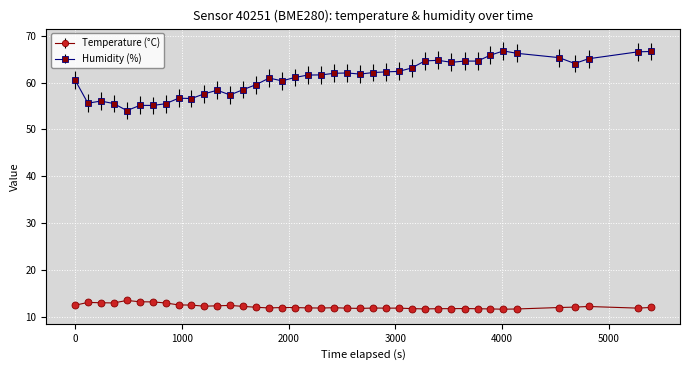

List the series in order of their overall mean, lowest first.

Temperature (°C), Humidity (%)